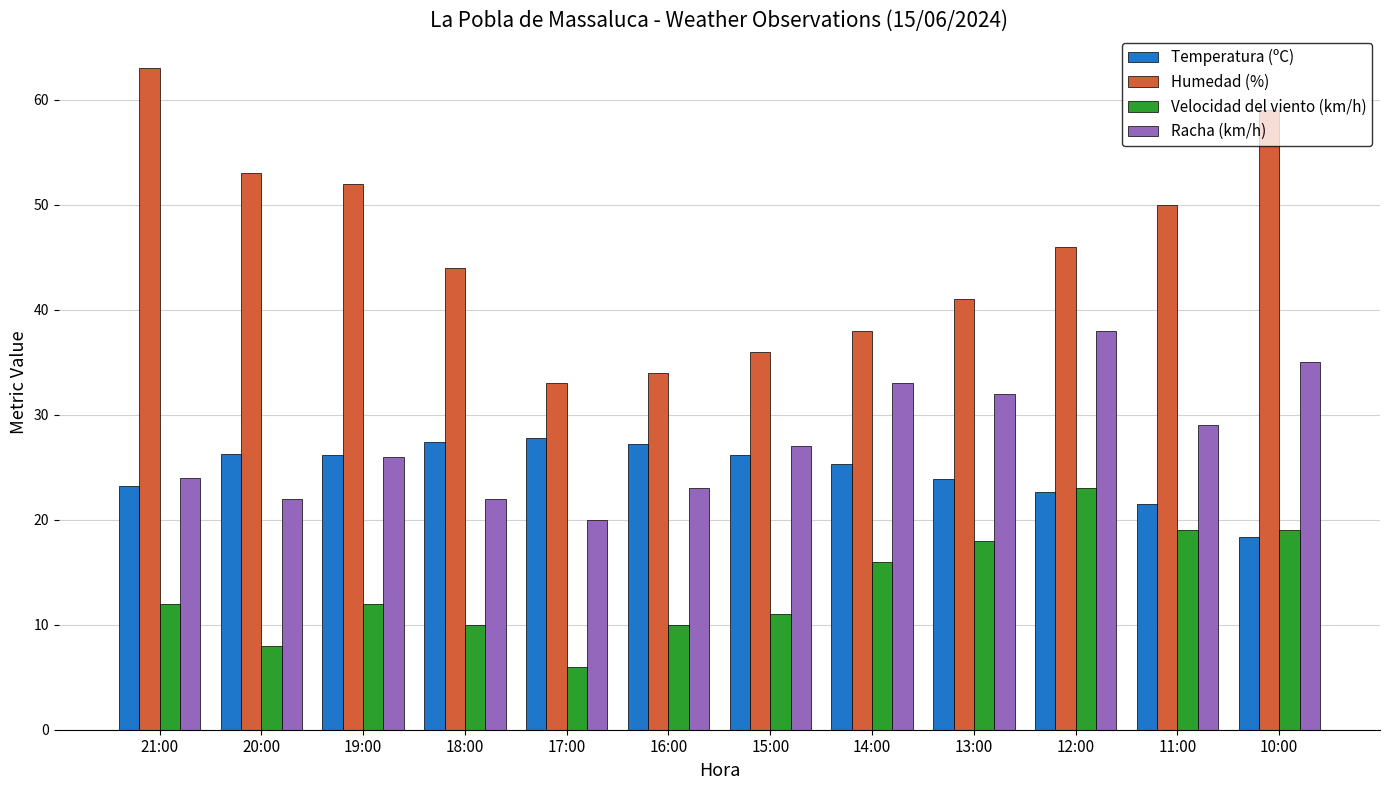

How many groups of bars are there?

12